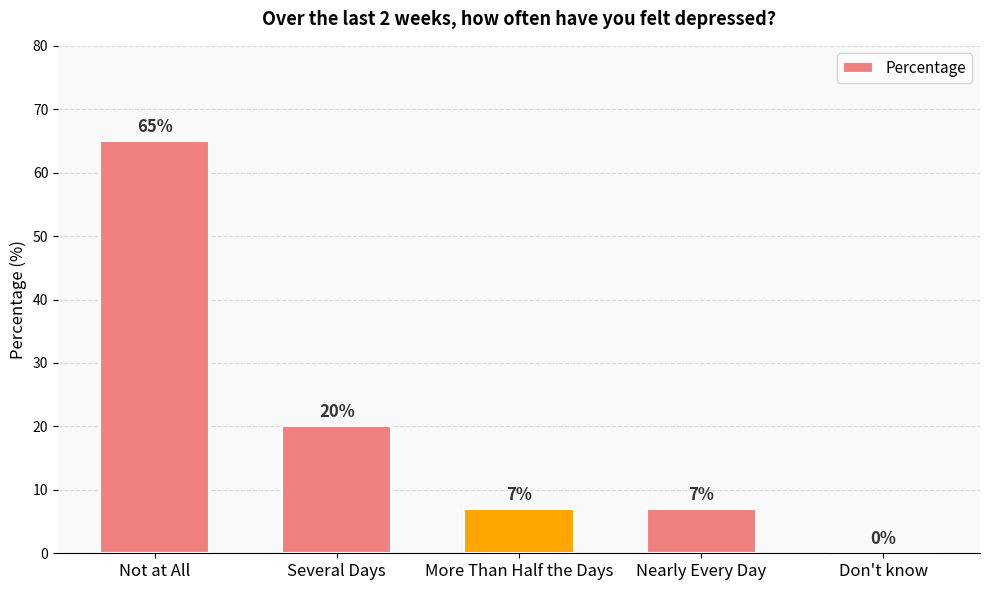

At which category does the chart reach its peak across all series?

Not at All